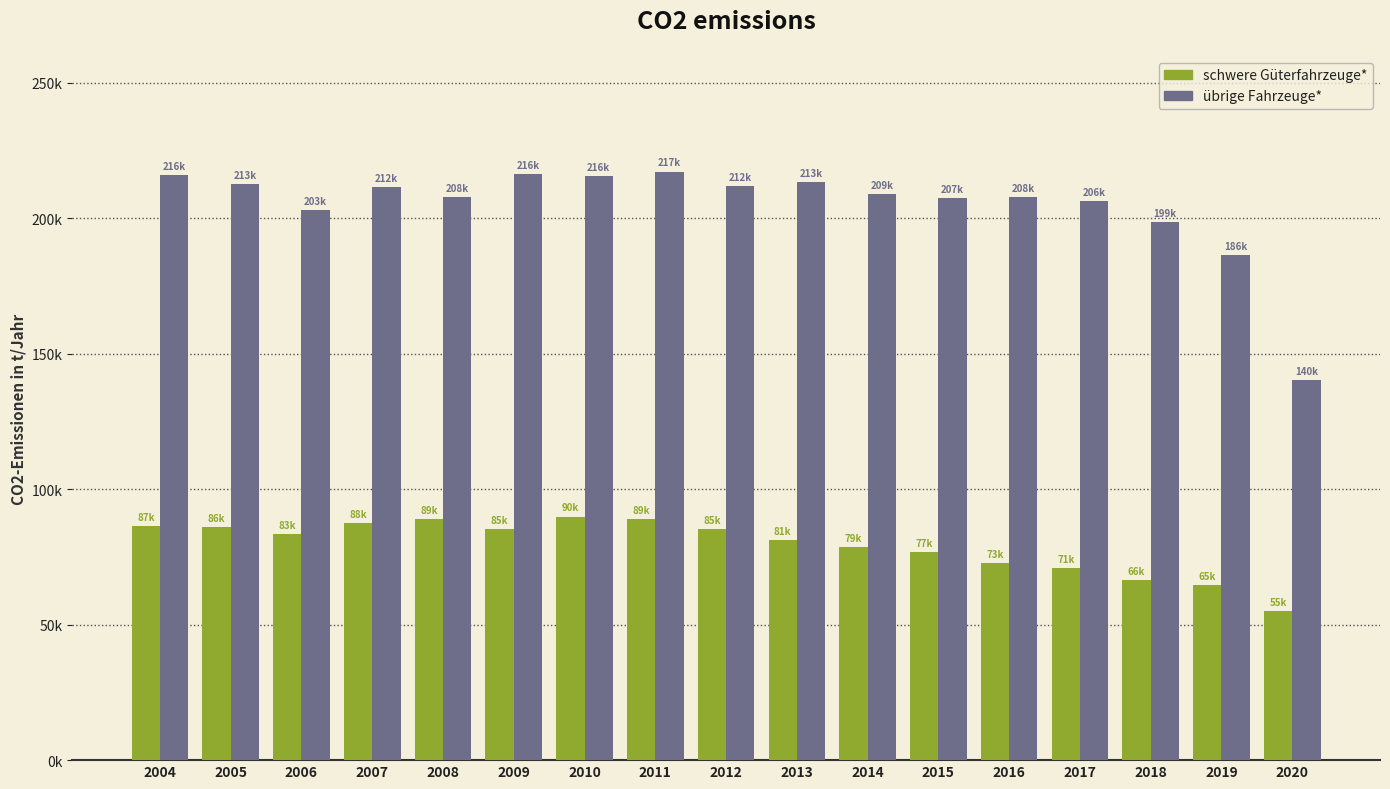

What are all the series names shown in the legend?

schwere Güterfahrzeuge*, übrige Fahrzeuge*